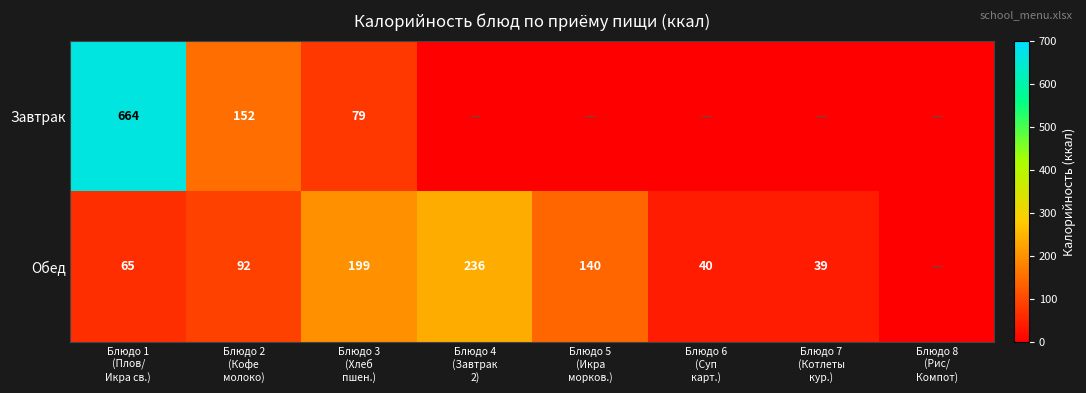

Rank the series by their maximum value, from highest to lowest.

Завтрак, Обед